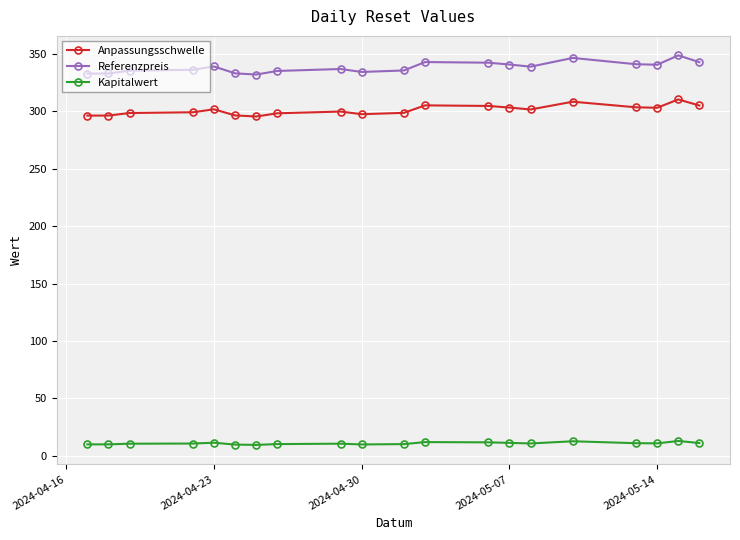

List the series in order of their peak value, highest first.

Referenzpreis, Anpassungsschwelle, Kapitalwert